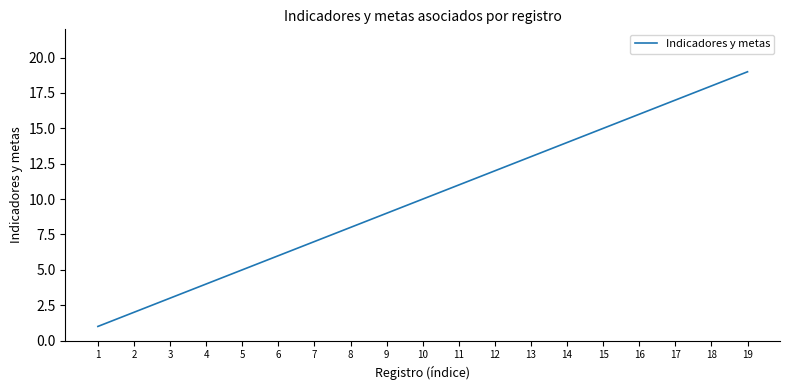

What is the difference between the maximum and minimum values?

18